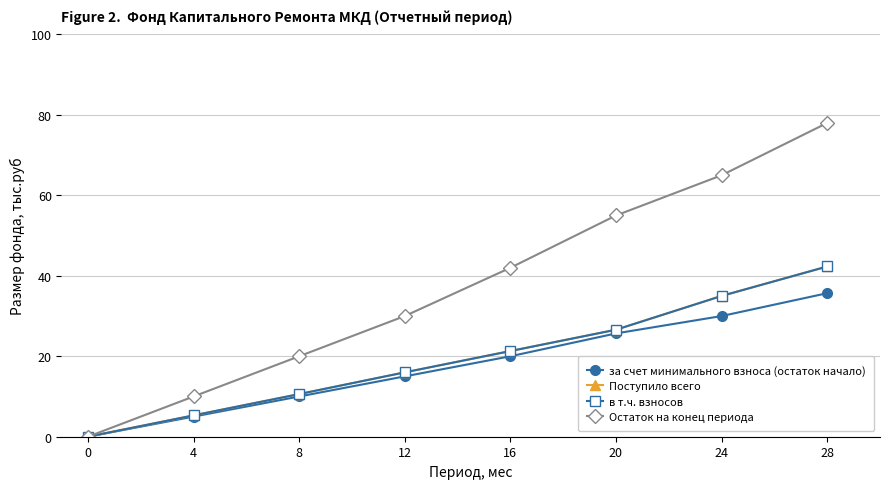

Does the chart have visible grid lines?

Yes